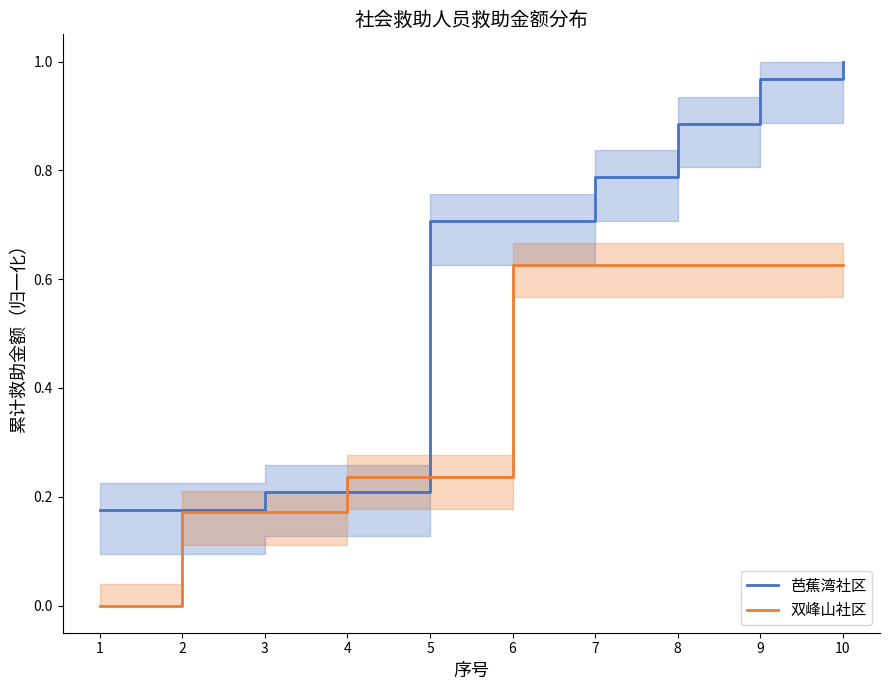

List the series in order of their peak value, lowest first.

双峰山社区, 芭蕉湾社区